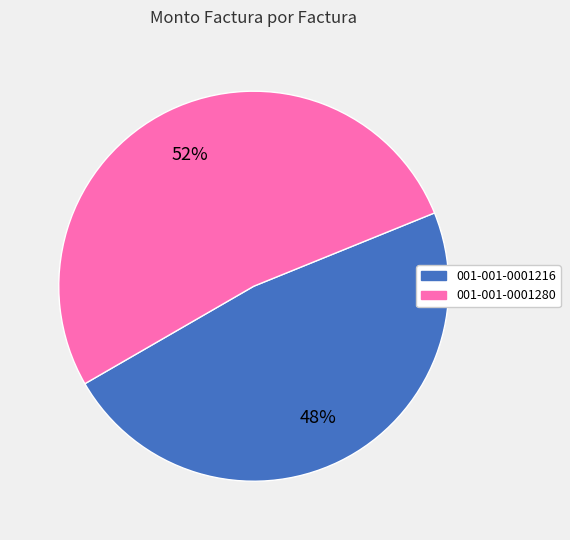

Which slice is the largest?

001-001-0001280